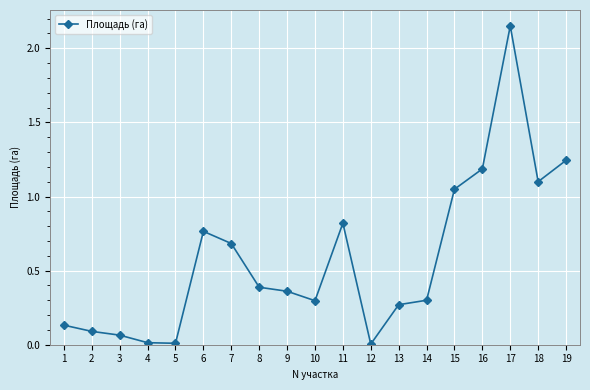

The value at 8 is 0.4. True or false?

True